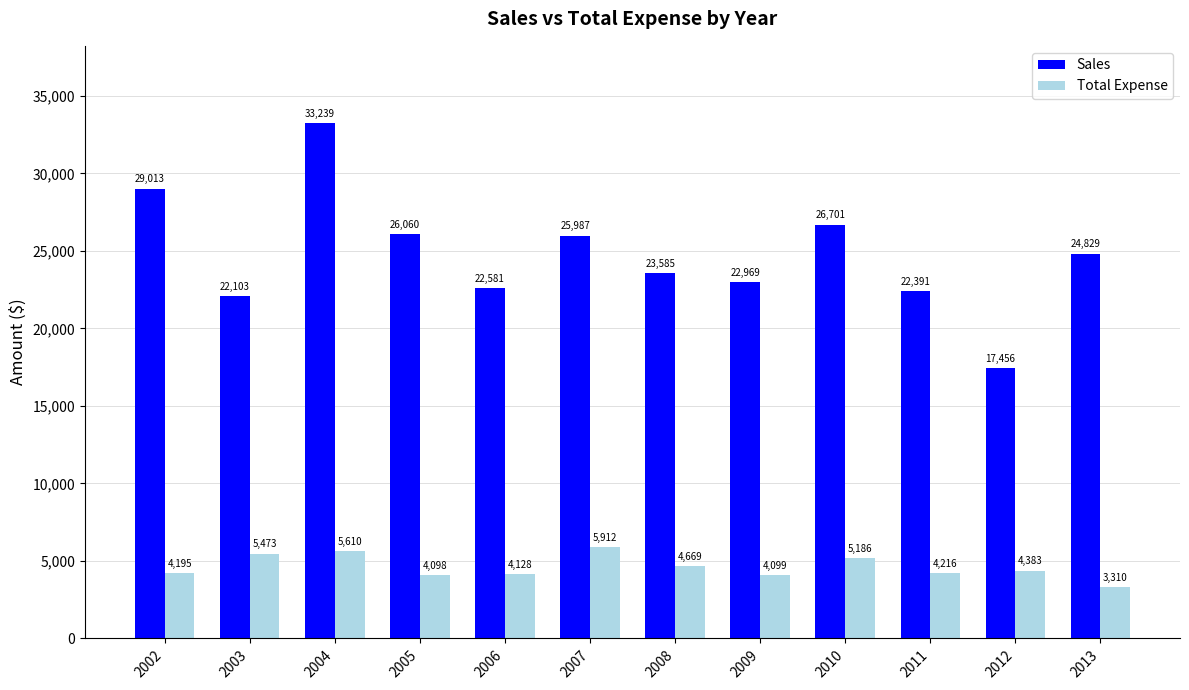

Is the value of Sales at 2009 greater than the value of Total Expense at 2012?

Yes